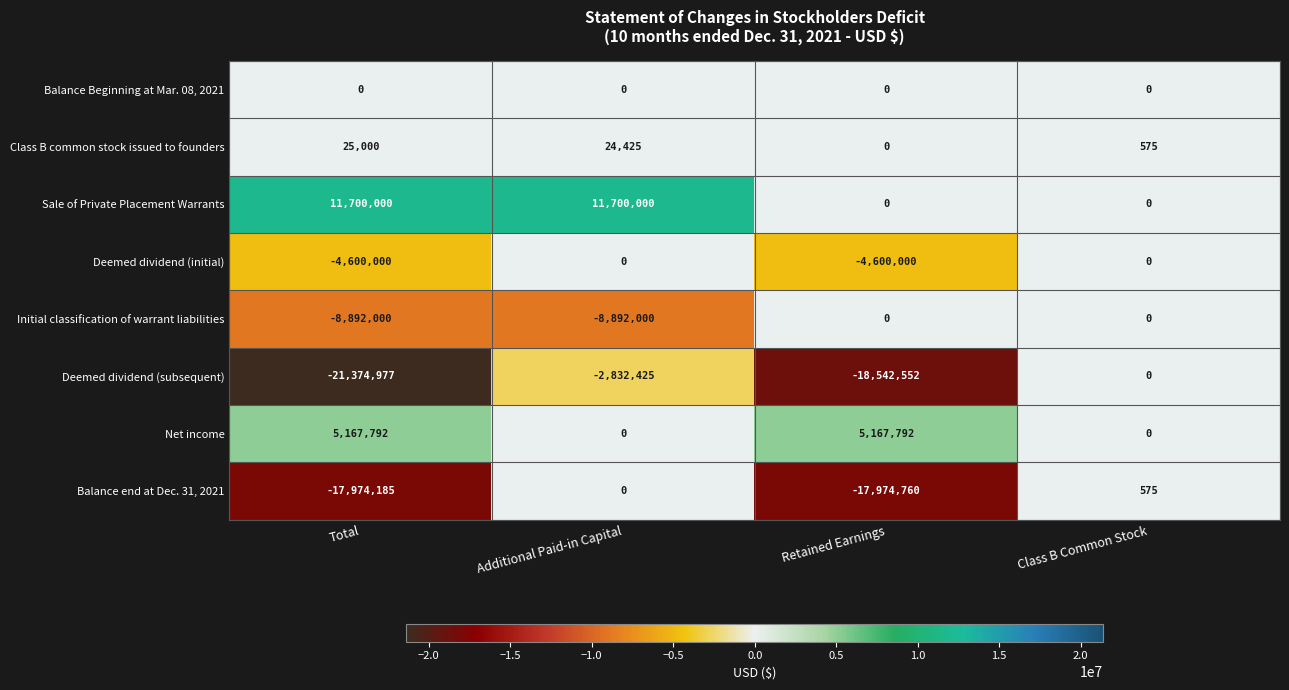

What is the greatest value displayed?

11700000